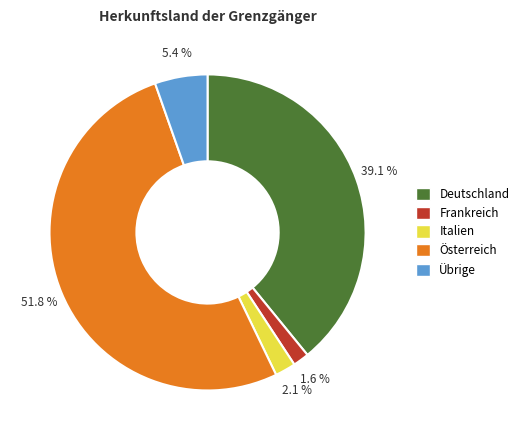

To the nearest percent, what is the difference between the largest and smallest slice percentages?

50%